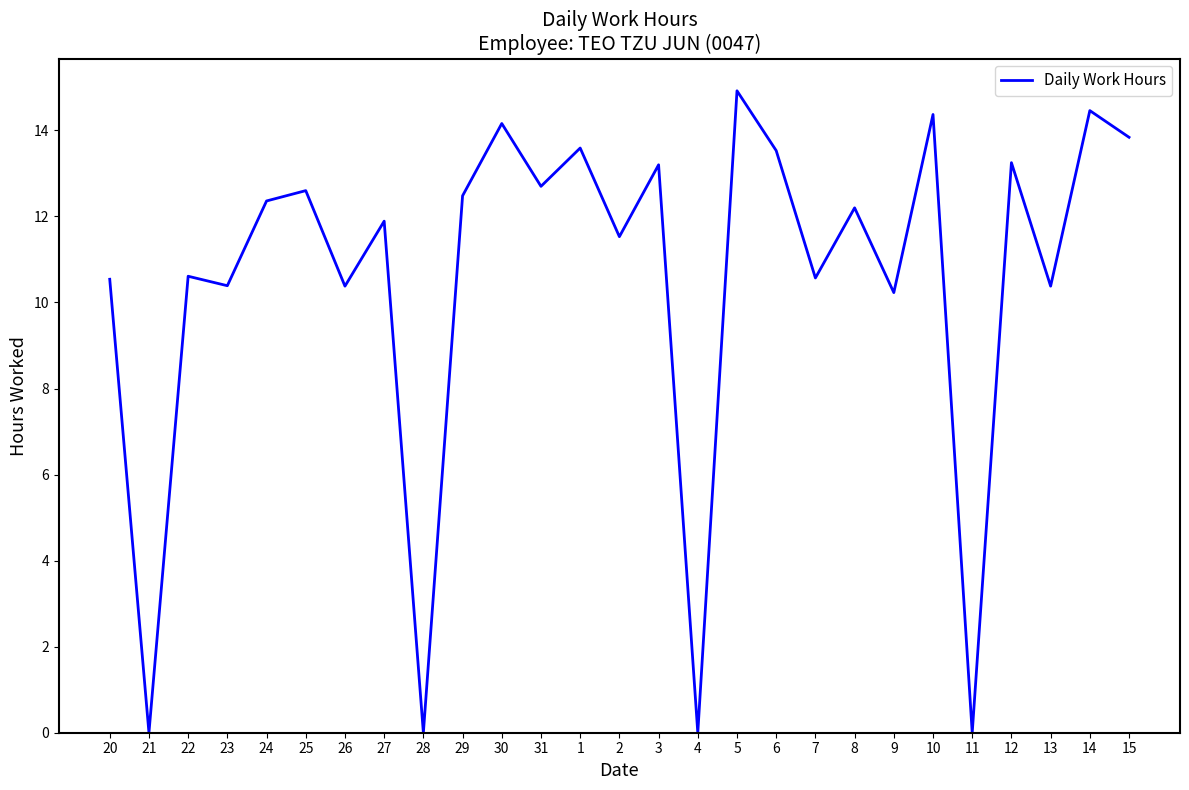

Is it true that the value at 4 is 0.0?

True